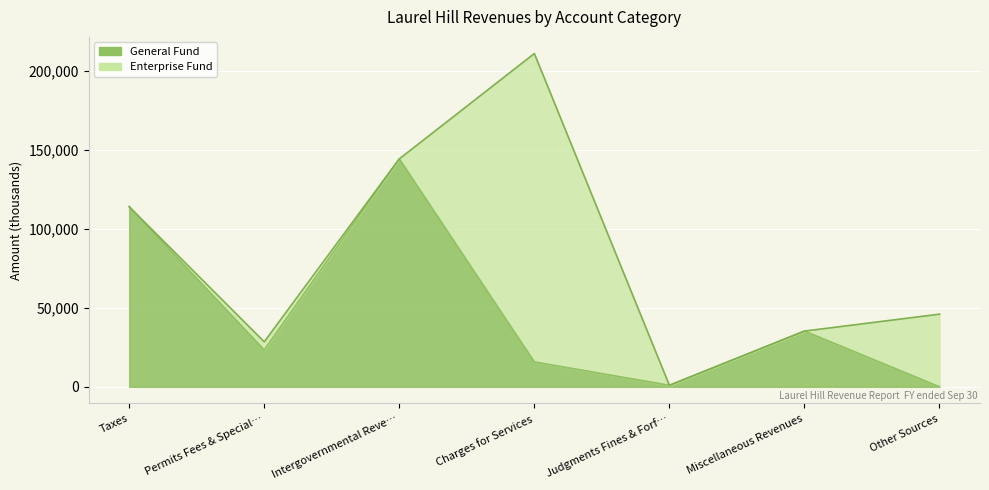

Rank the categories by value from highest to lowest.

Intergovernmental Reve…, Taxes, Miscellaneous Revenues, Permits Fees & Special…, Charges for Services, Judgments Fines & Forf…, Other Sources